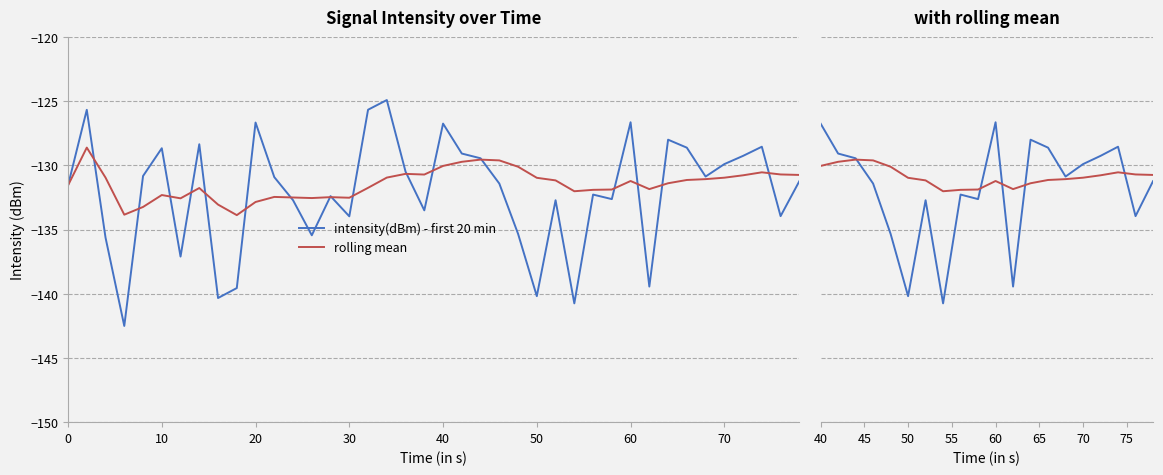

True or false: intensity(dBm) - first 20 min and rolling mean intersect in this chart.

True